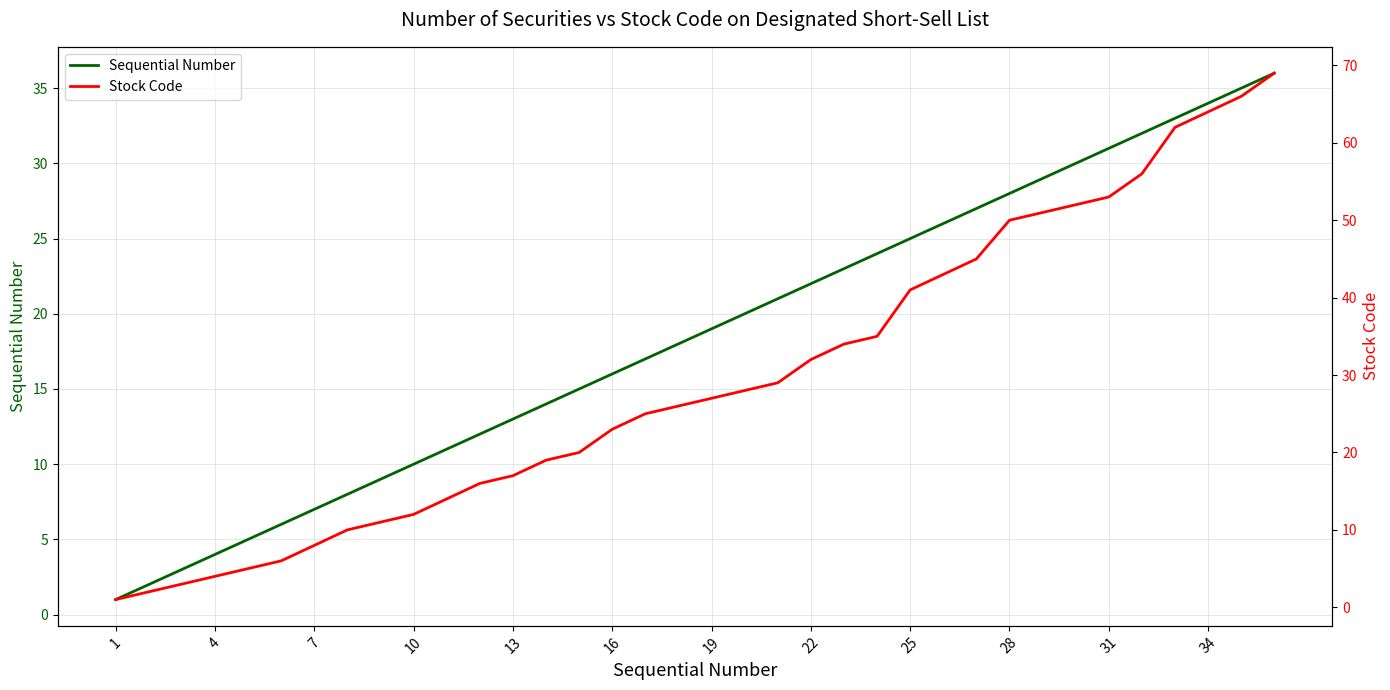

Is it true that Sequential Number equals 31 at 31?

True